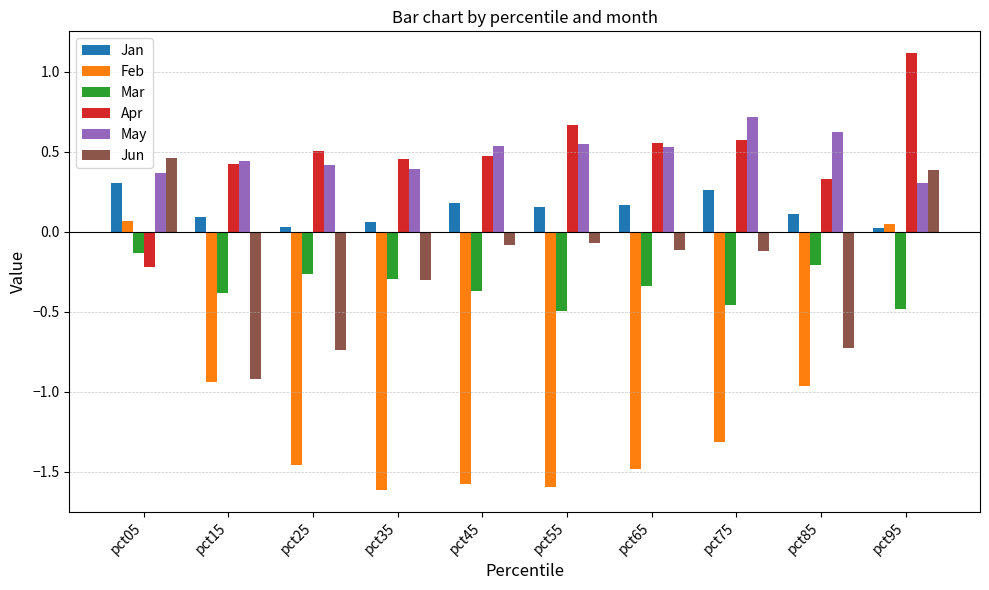

How many categories are shown in the chart?

10